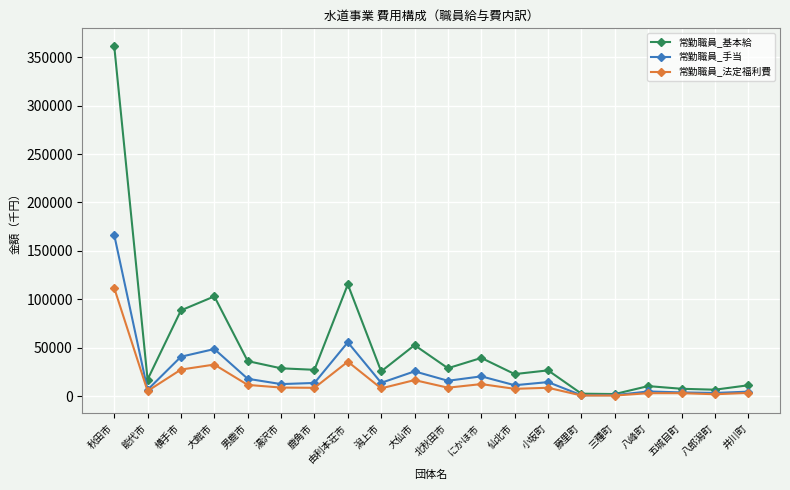

Where does the 常勤職員_基本給 series first go above 27197?

秋田市